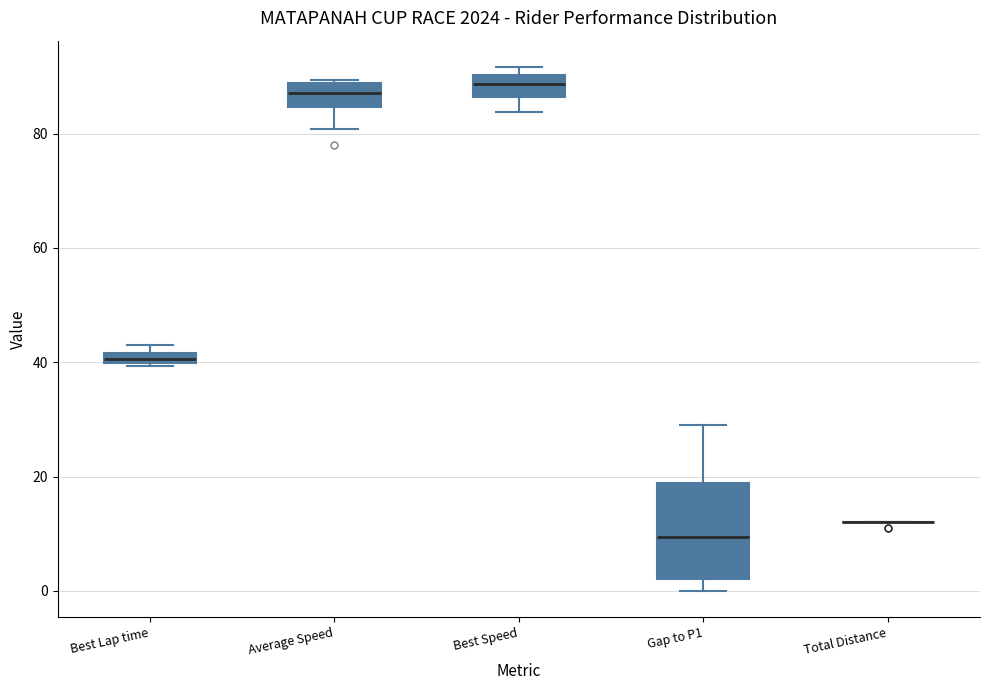

Where does the median line of the box for Gap to P1 sit on the y-axis? The values are not printed on the chart, so give them approximately, as read against the axis.

10